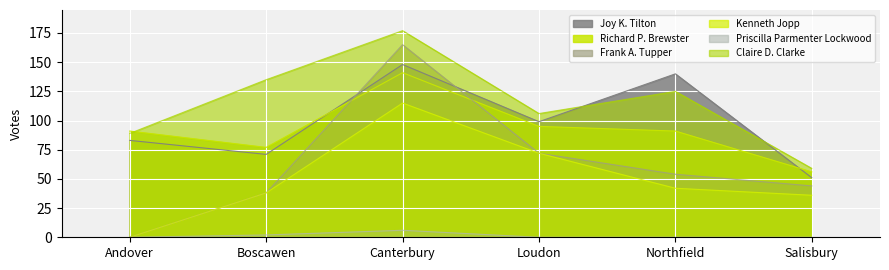

Rank the categories by Claire D. Clarke value from lowest to highest.

Salisbury, Andover, Loudon, Northfield, Boscawen, Canterbury